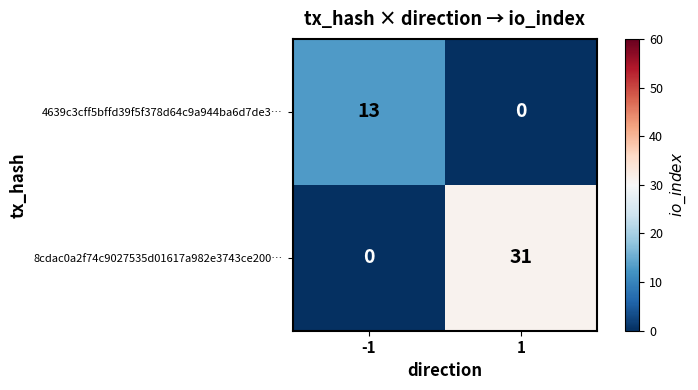

At which category is the sum across all series the highest?

1